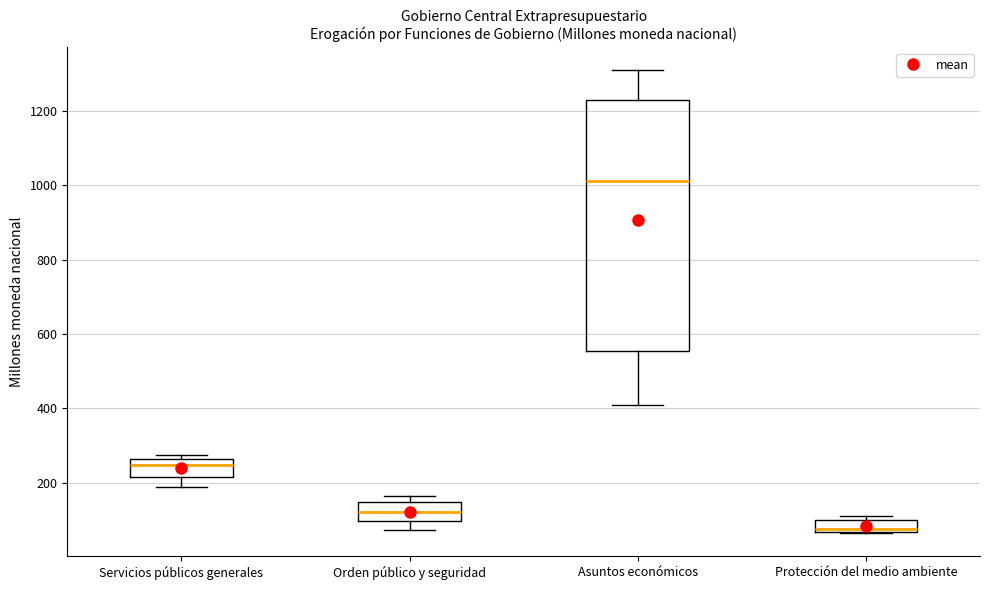

Reading left to right, transcribe this box plot: for each box, give where its median line is, the range the box spans, and where its two whiskers end, as read against the y-axis. The values are not printed on the chart, so give them approximately, as read against the axis.

Servicios públicos generales: median 240, box 220 to 260, whiskers 180 to 280
Orden público y seguridad: median 120, box 100 to 140, whiskers 80 to 160
Asuntos económicos: median 1020, box 560 to 1240, whiskers 400 to 1300
Protección del medio ambiente: median 80, box 60 to 100, whiskers 60 to 120